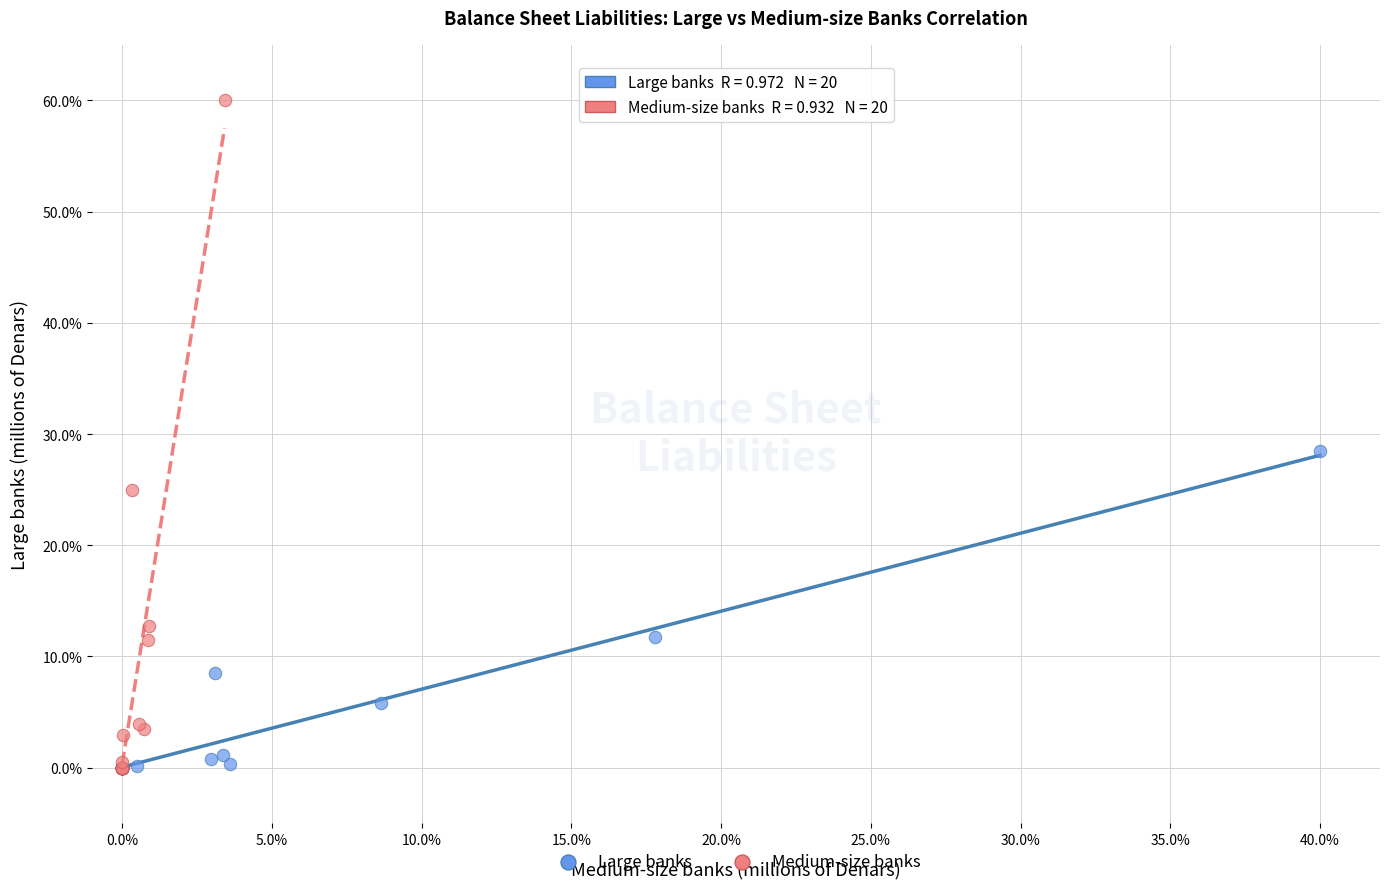

Which series has the largest Y range (max minus min)?

Medium-size banks